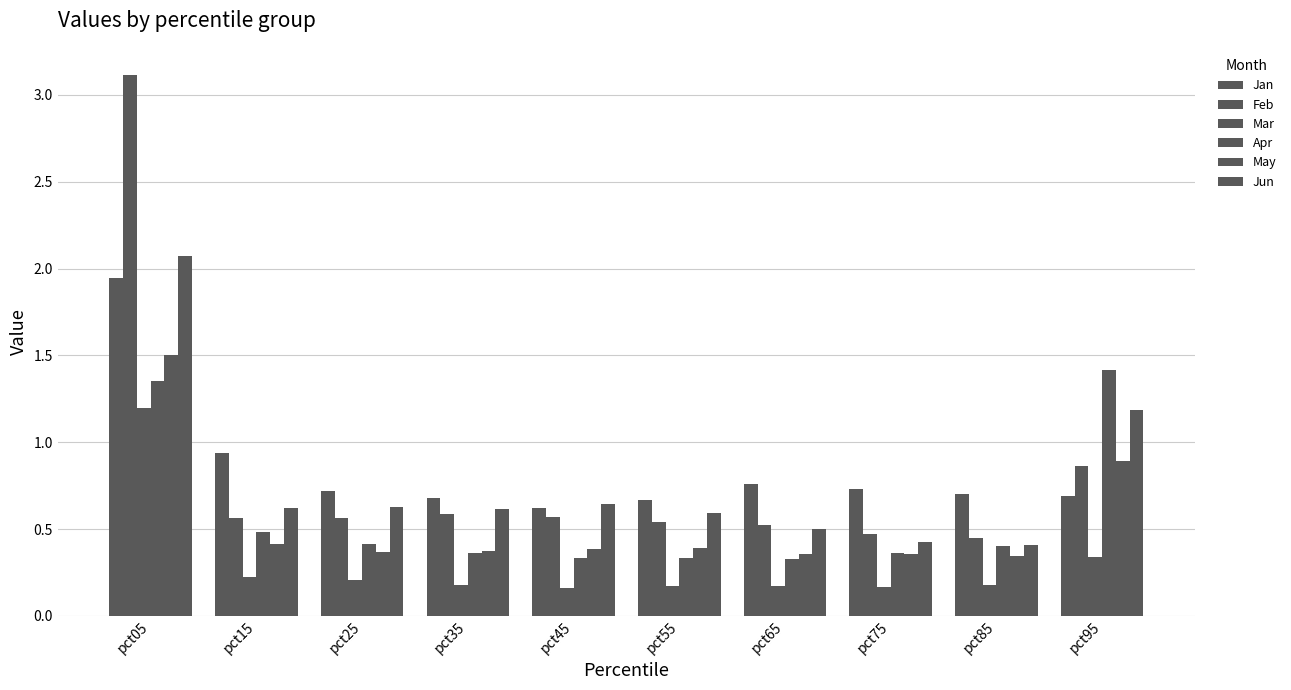

Rank the categories by Apr value from lowest to highest.

pct65, pct55, pct45, pct75, pct35, pct85, pct25, pct15, pct05, pct95